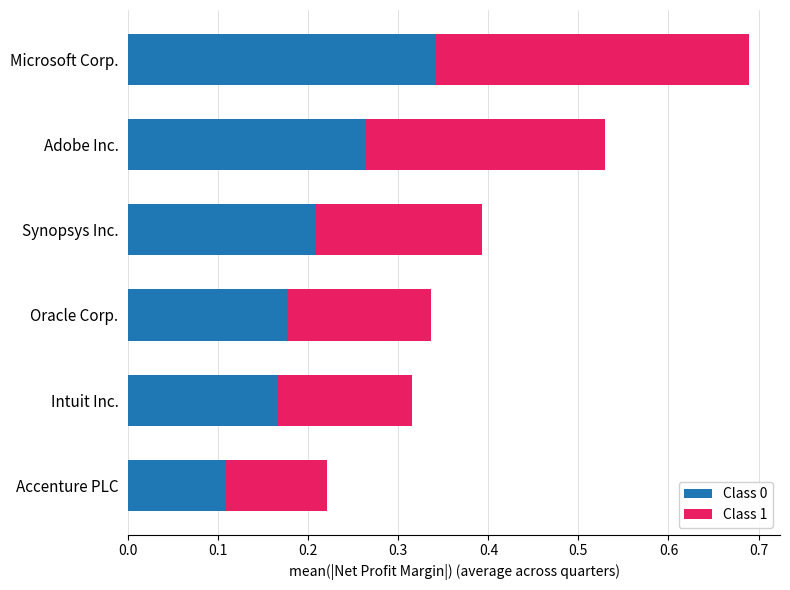

The value of Class 0 at Adobe Inc. is 0.1. True or false?

False